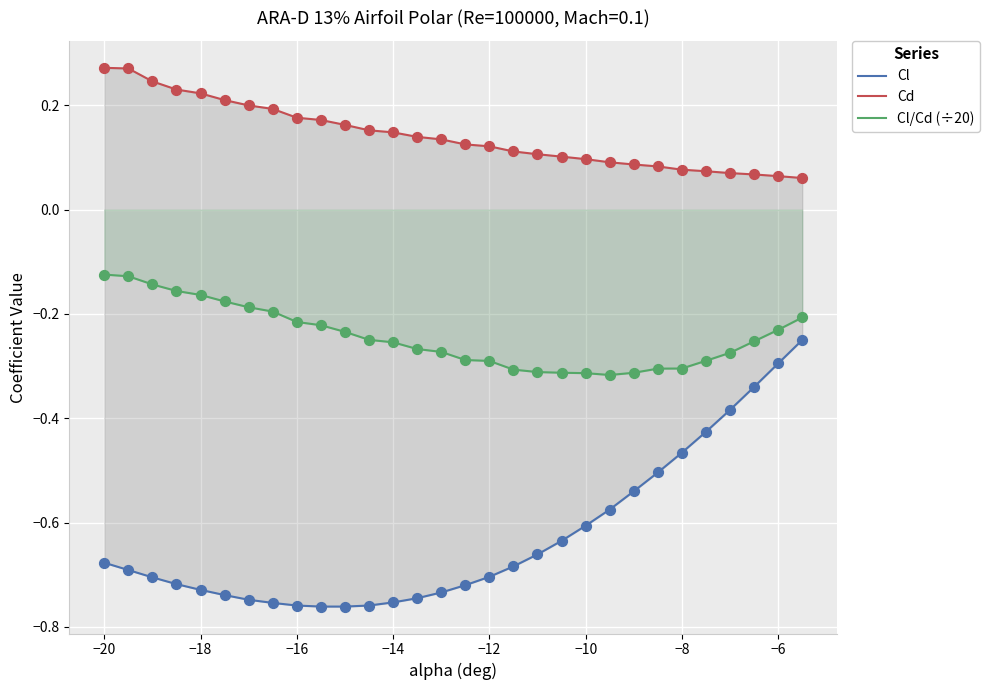

What are all the series names shown in the legend?

Cl, Cd, Cl/Cd (÷20)